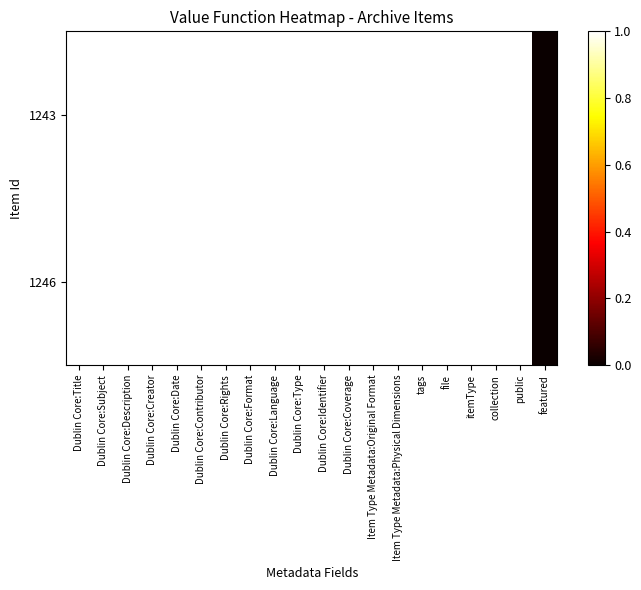

Which series has the widest spread of values?

1243